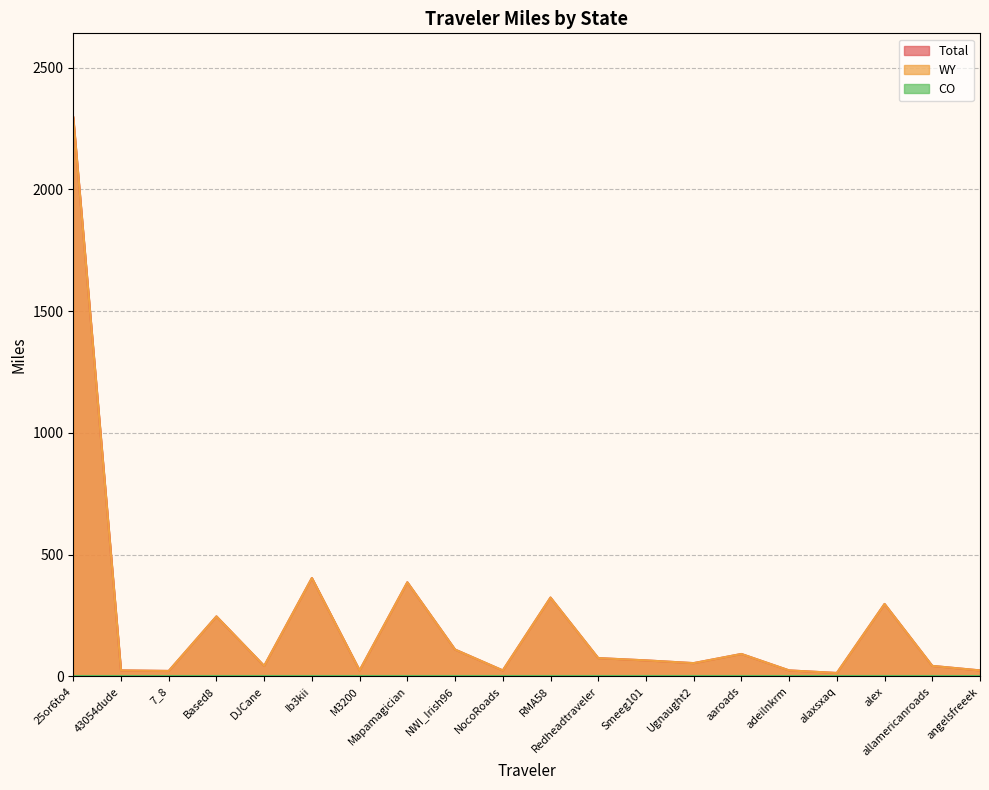

What is the difference between the WY values at 7_8 and Mapamagician?

364.1